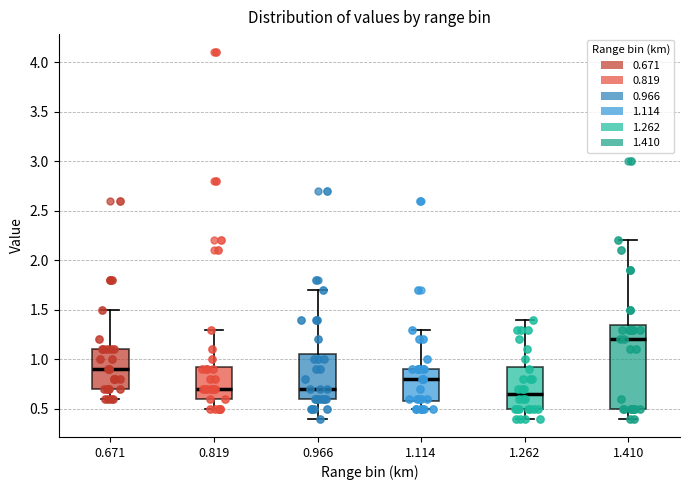

Which box is the tallest, from its lower edge to its upper edge?

1.410